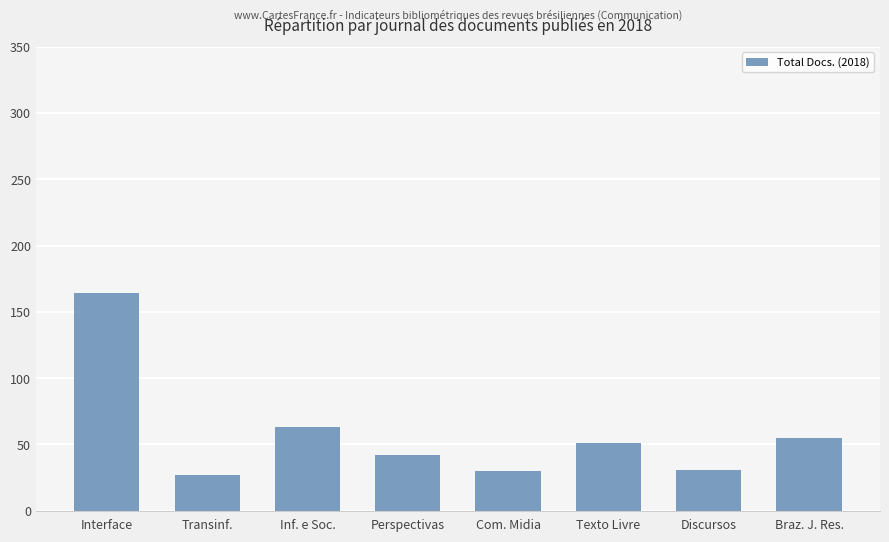

Does the chart contain any negative values?

No